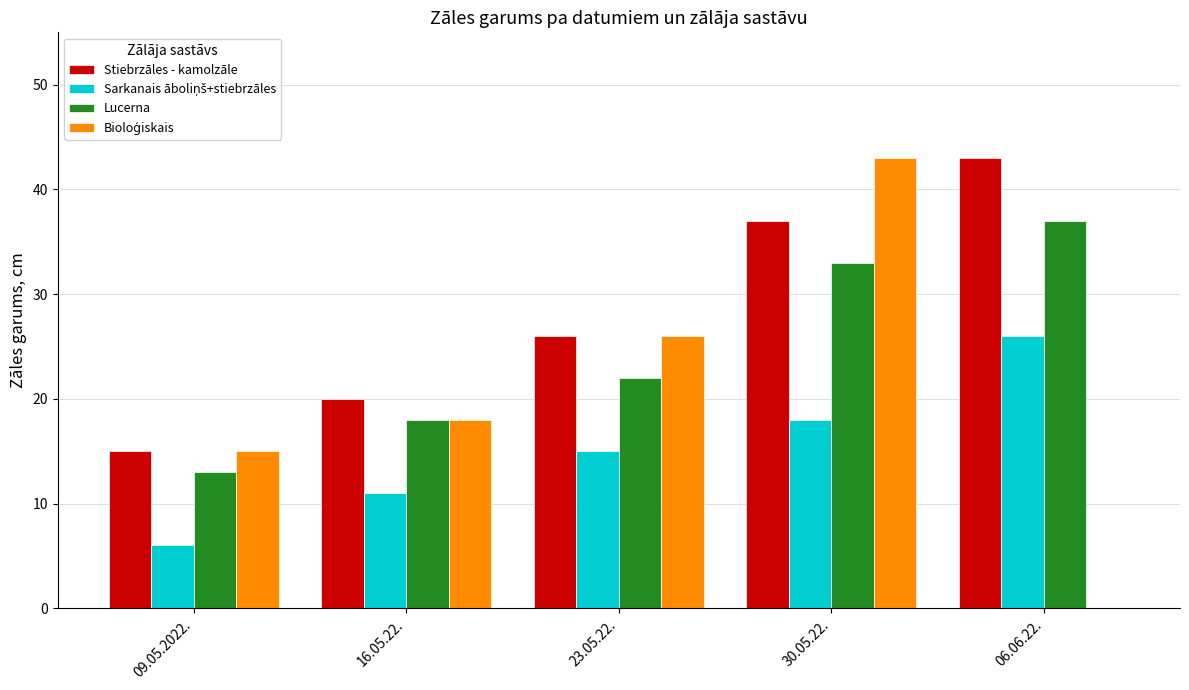

At which category is the sum across all series the highest?

30.05.22.